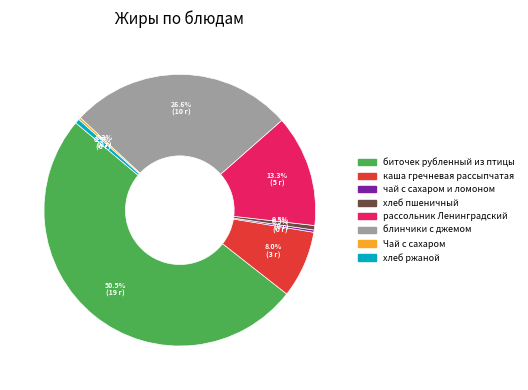

What percentage is NOT represented by хлеб пшеничный?

99.5%